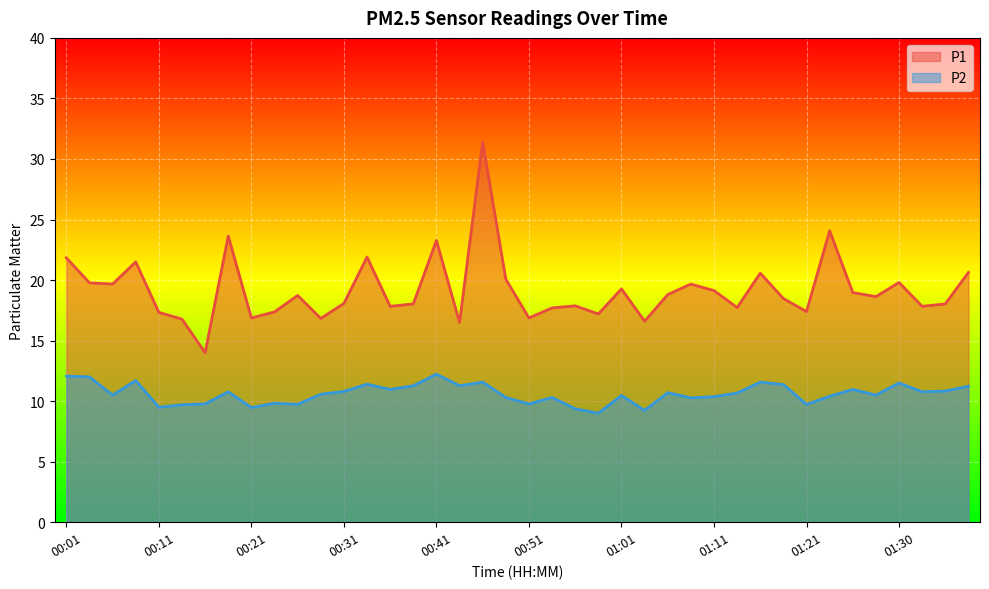

What is the difference between the highest and lowest values at 00:33?

10.5